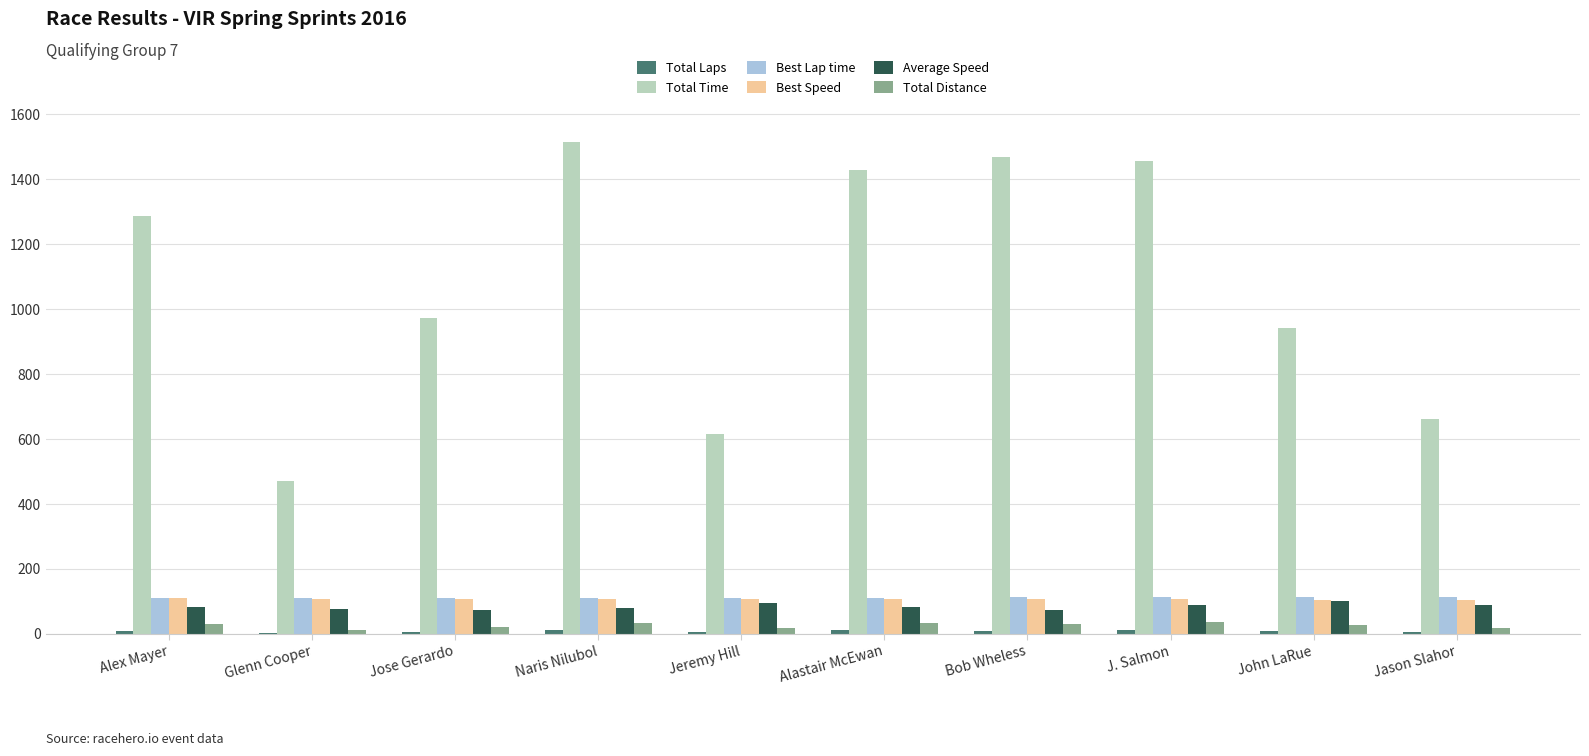

Which series changed the most between Alex Mayer and Jose Gerardo?

Total Time